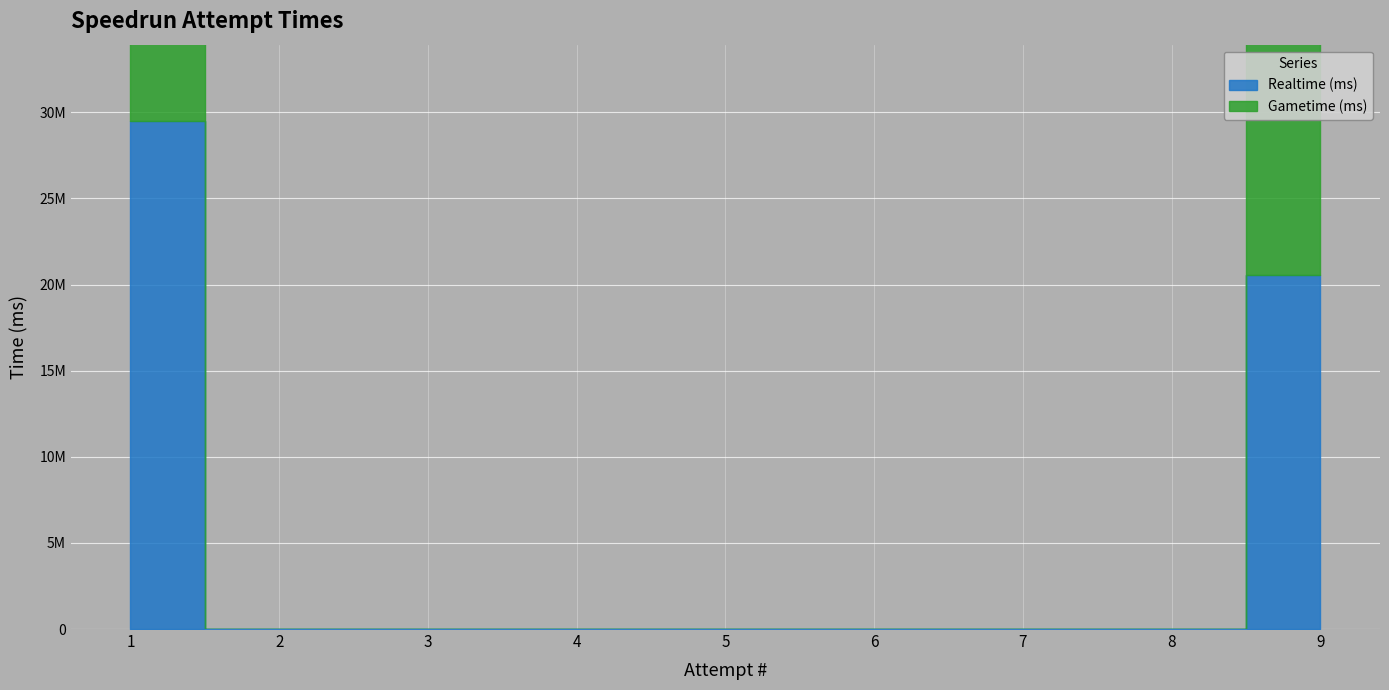

What is the greatest value displayed?

29502598